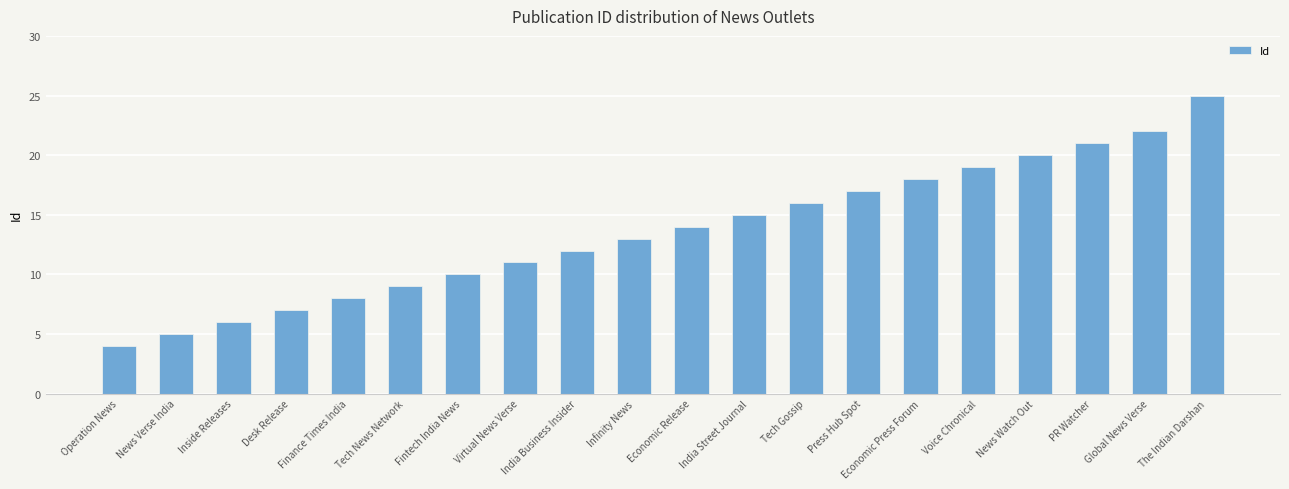

Reading left to right, what are all the values shown in this chart?

4	5	6	7	8	9	10	11	12	13	14	15	16	17	18	19	20	21	22	25